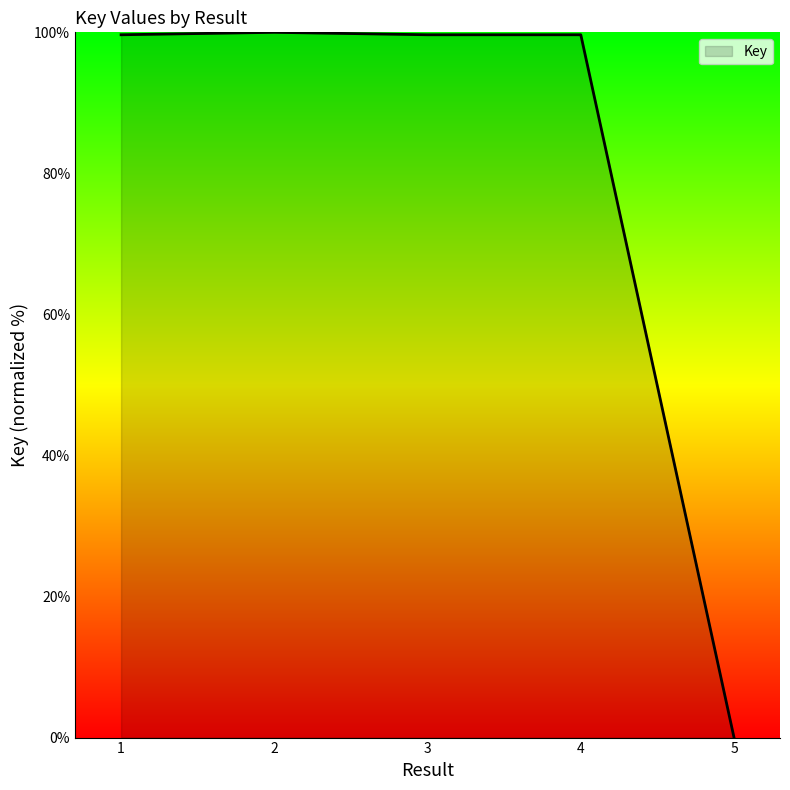

What value does the data have at 3?

99.7